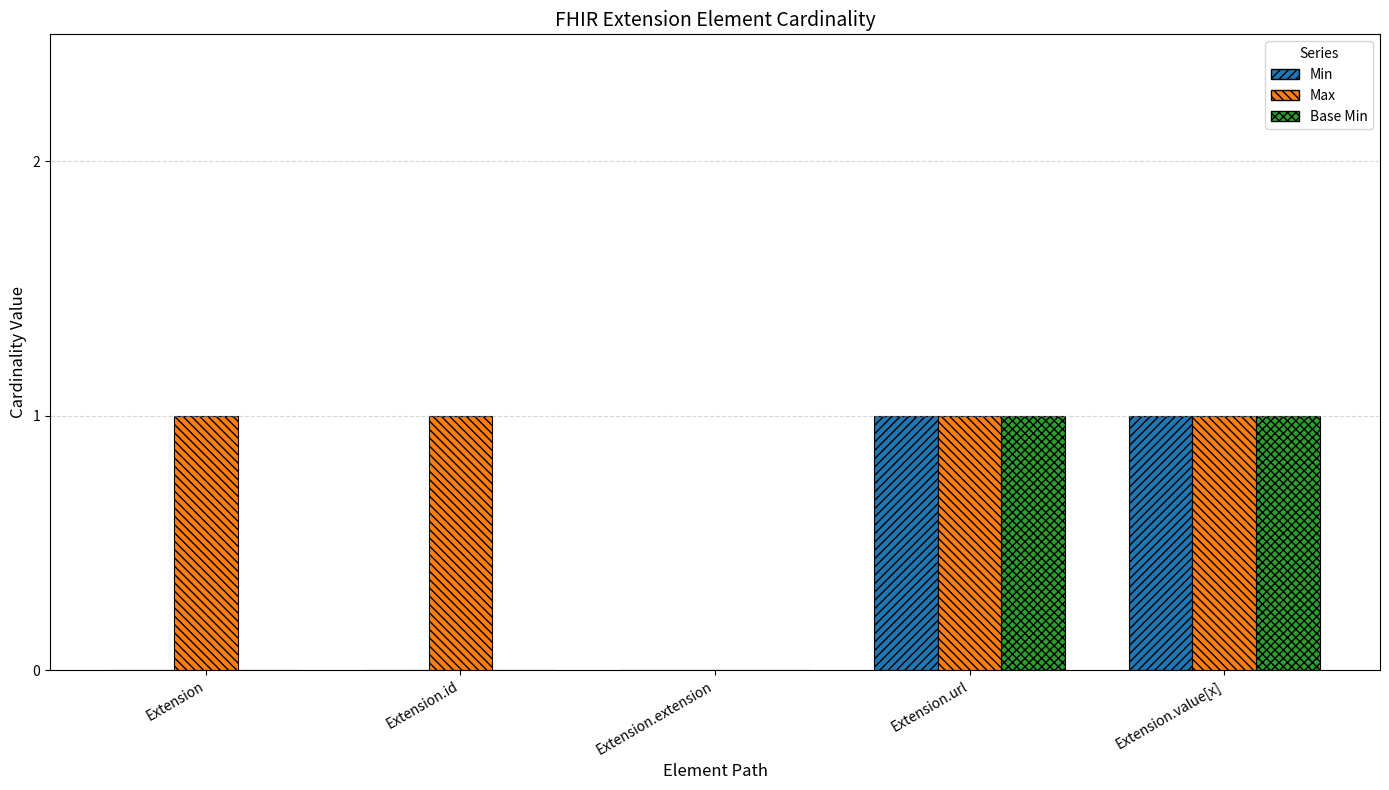

Is it true that Base Min equals 0 at Extension.id?

True